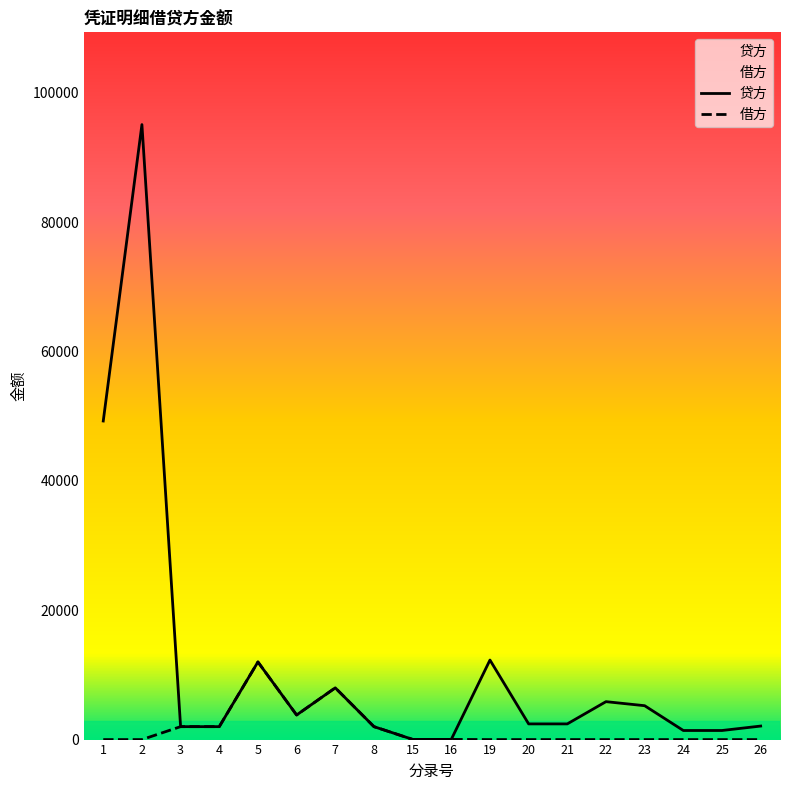

True or false: 借方 and 贷方 intersect in this chart.

False